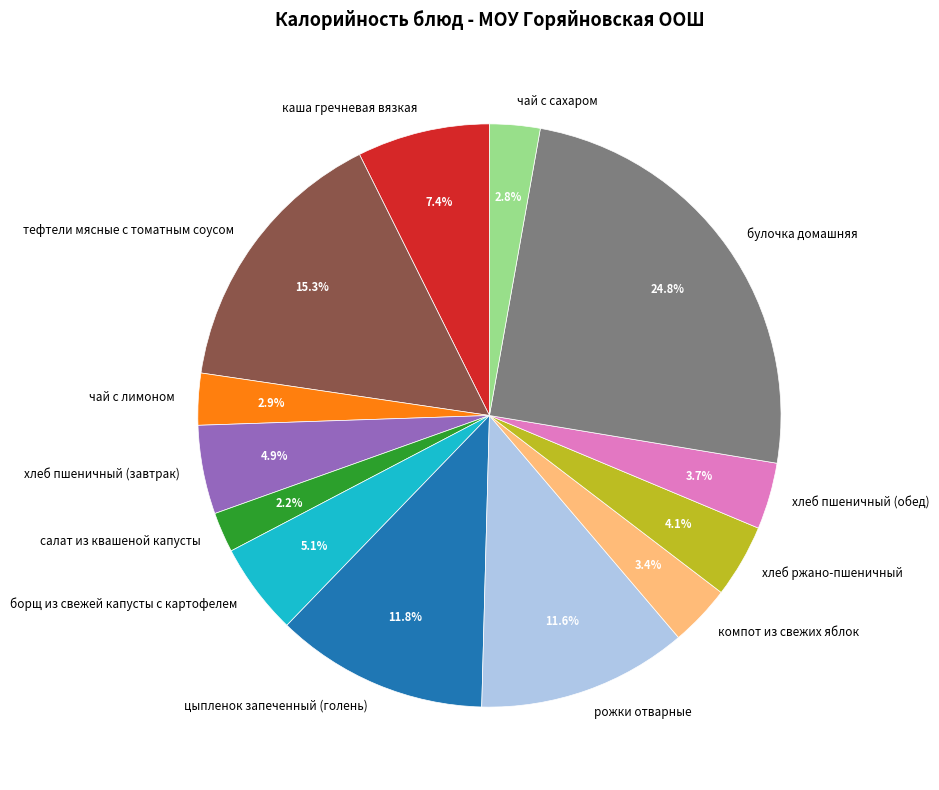

Is there a majority slice in this chart?

No